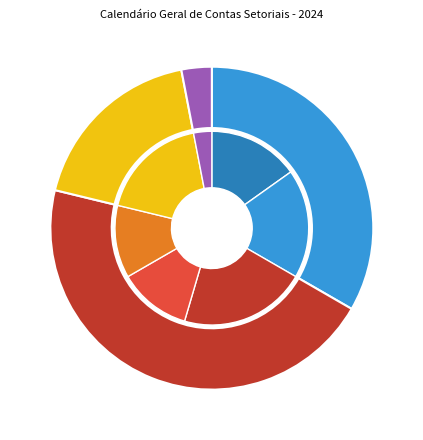

Does any single category account for the majority?

No